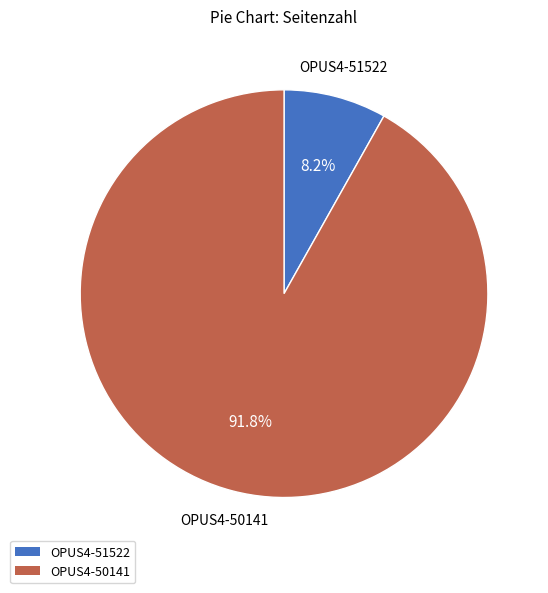

Does OPUS4-50141 account for over 50% of the chart?

Yes